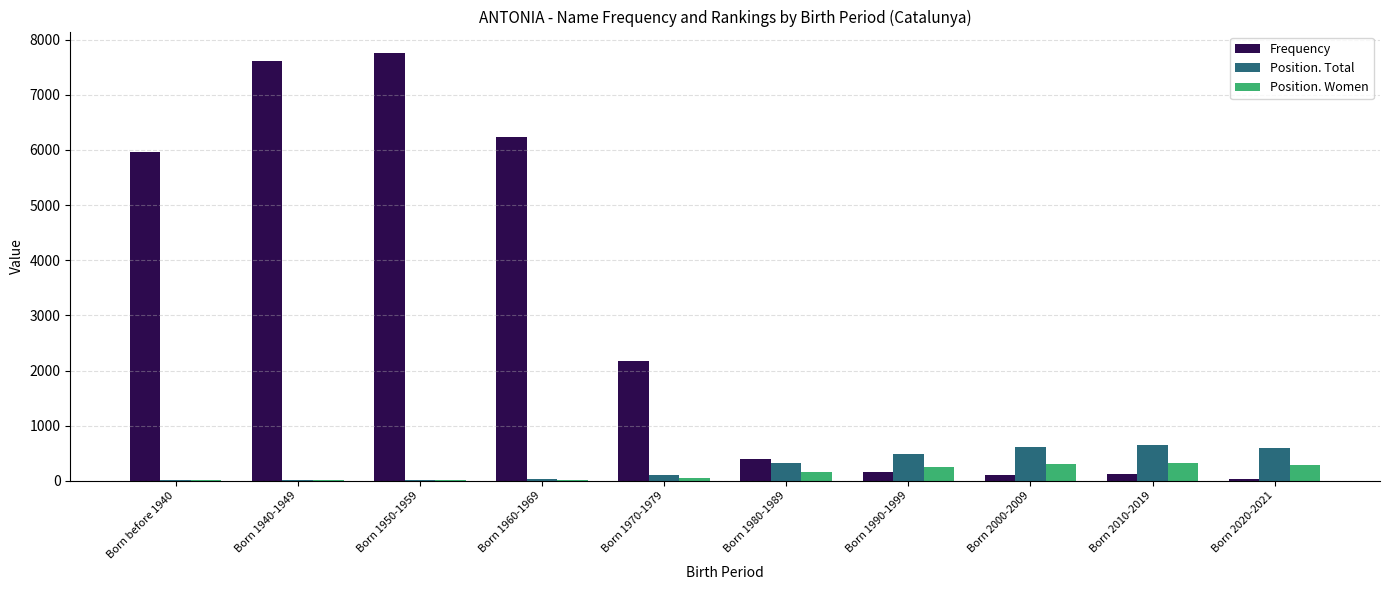

True or false: Position. Women has a value of 242 at Born 1990-1999.

True